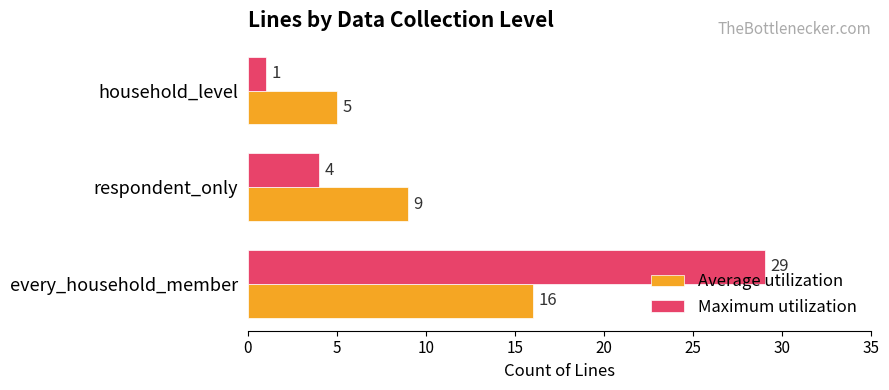

At which category is the sum across all series the highest?

every_household_member